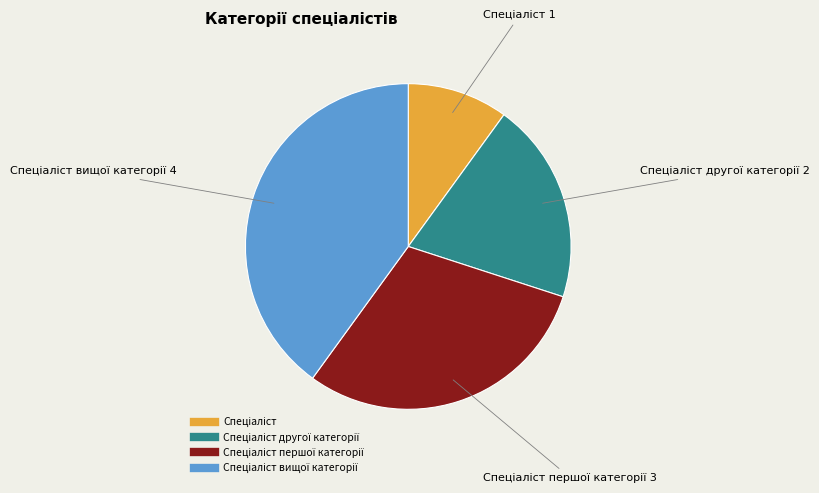

Is there any slice that represents more than half of the pie?

No